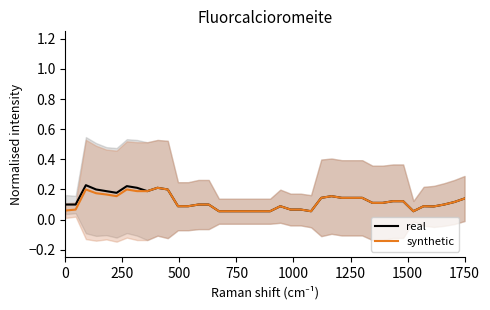

What is the greatest value displayed?

0.2